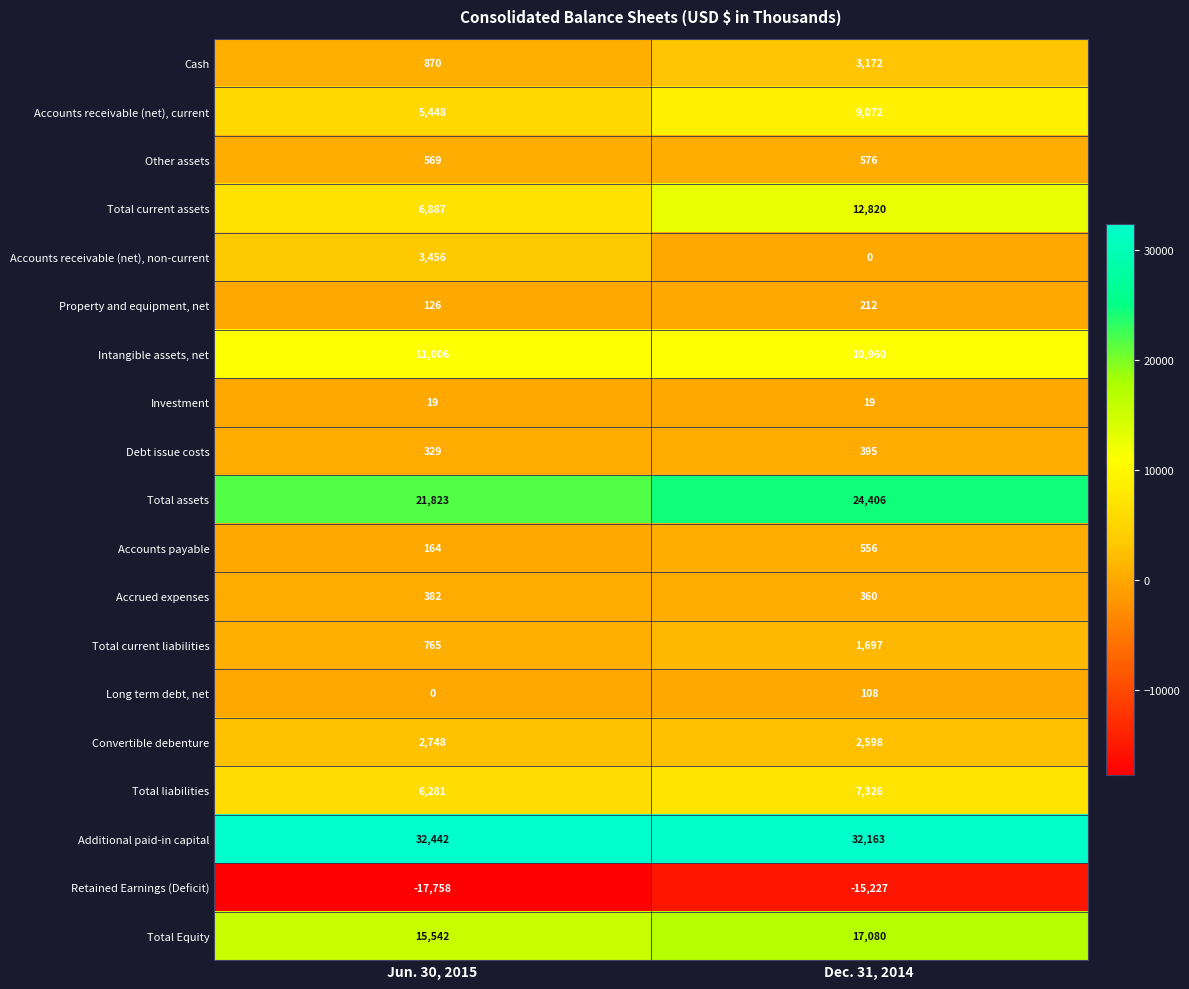

What is the difference between the highest and lowest values at Jun. 30, 2015?

50200